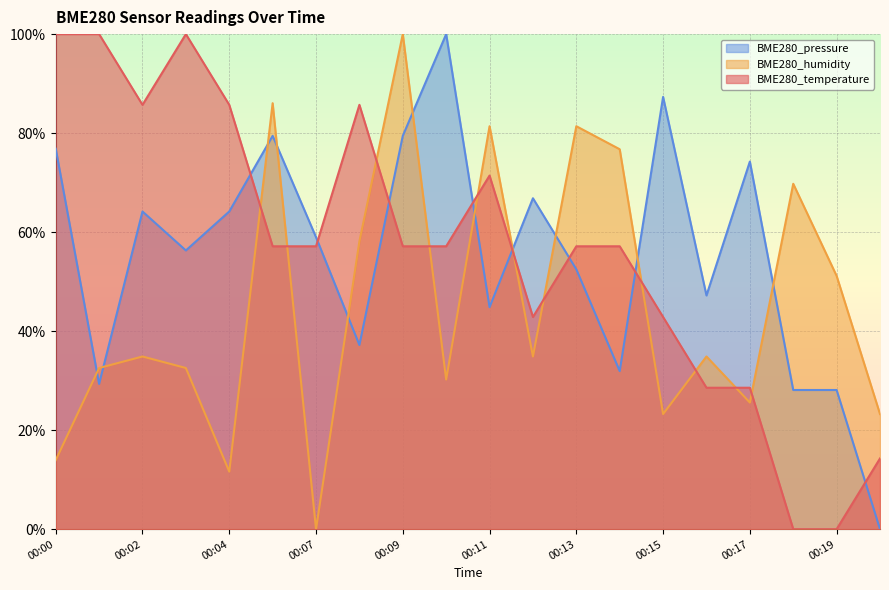

Which category has the highest value across all series?

00:00